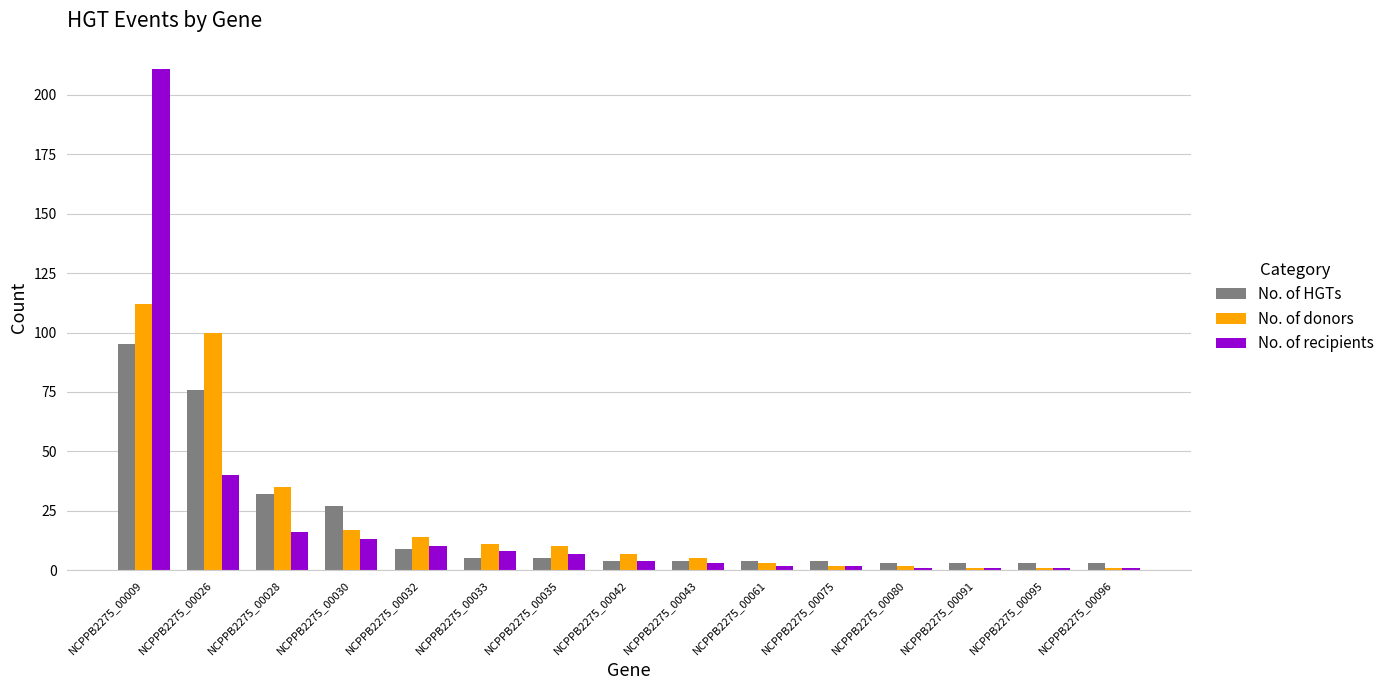

What value does the No. of HGTs series have at NCPPB2275_00009?

95